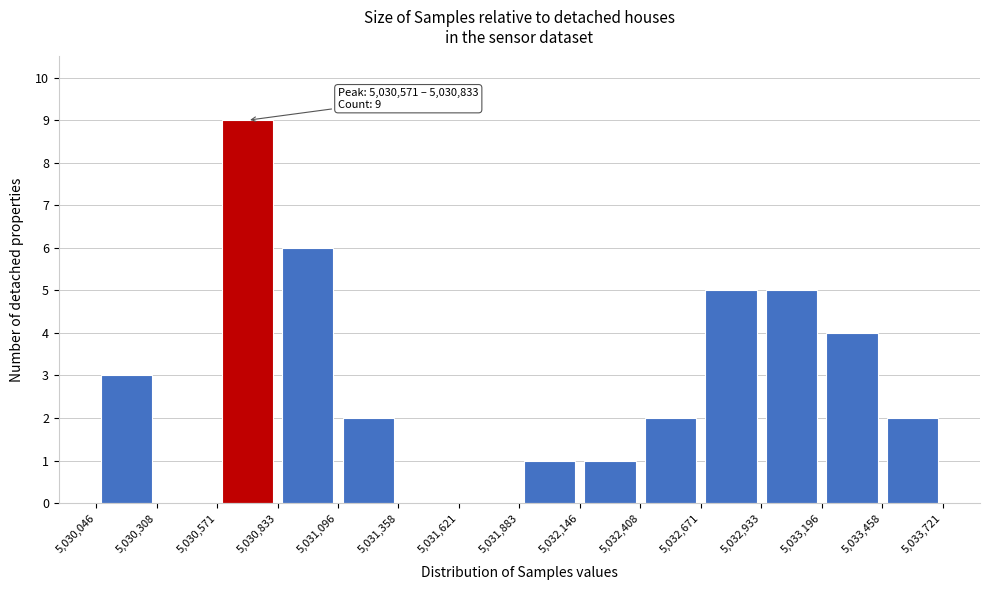

Which range on the x-axis has the tallest bar?

5,030,571 to 5,030,833